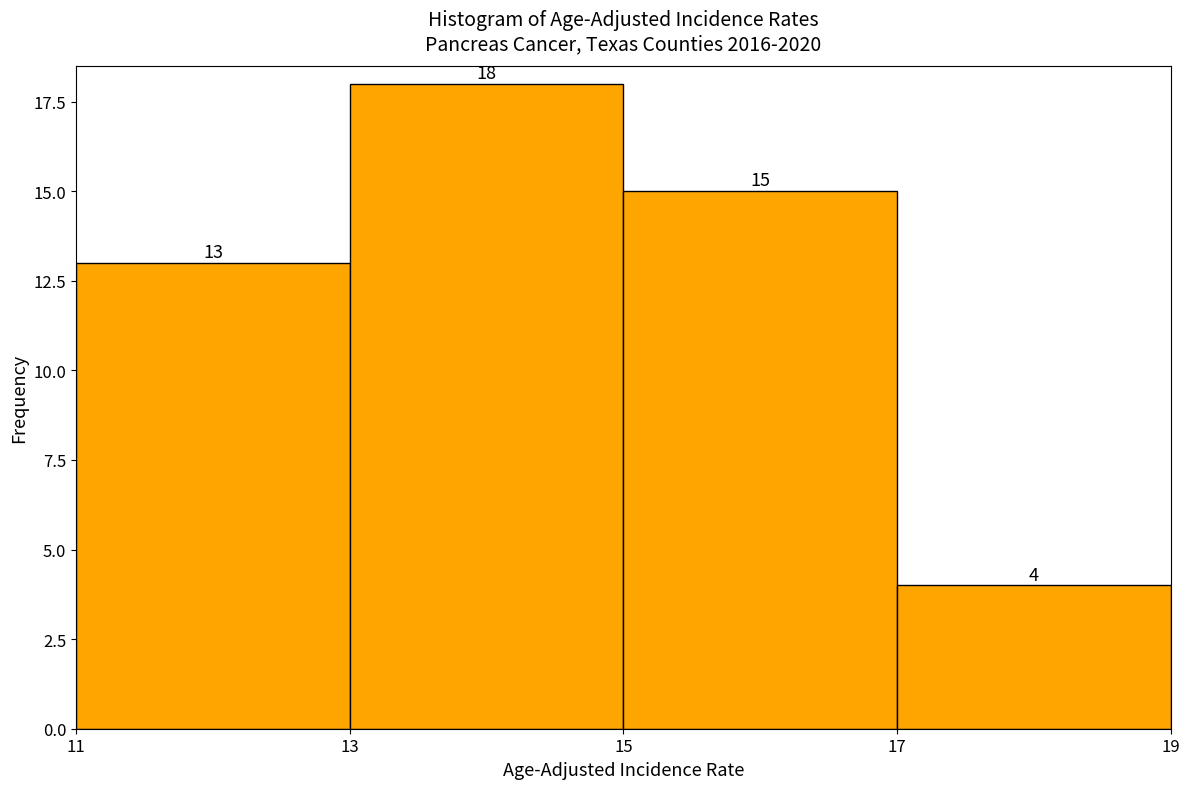

Over which range of the x-axis is the bar tallest?

13 to 15